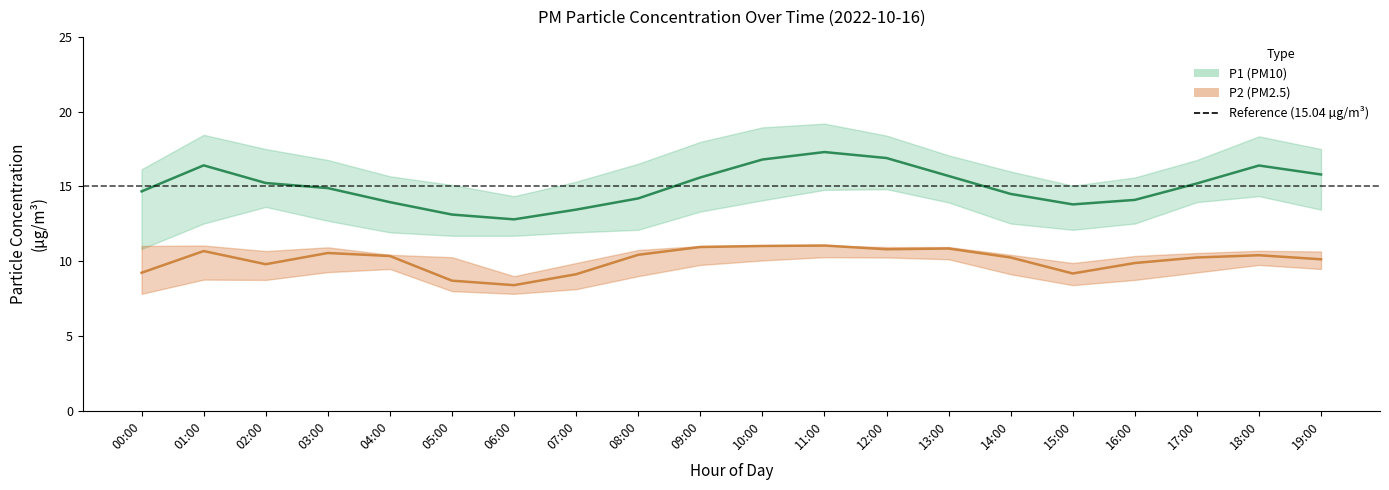

What is the spread (max minus min) of values at 06:00?

4.4